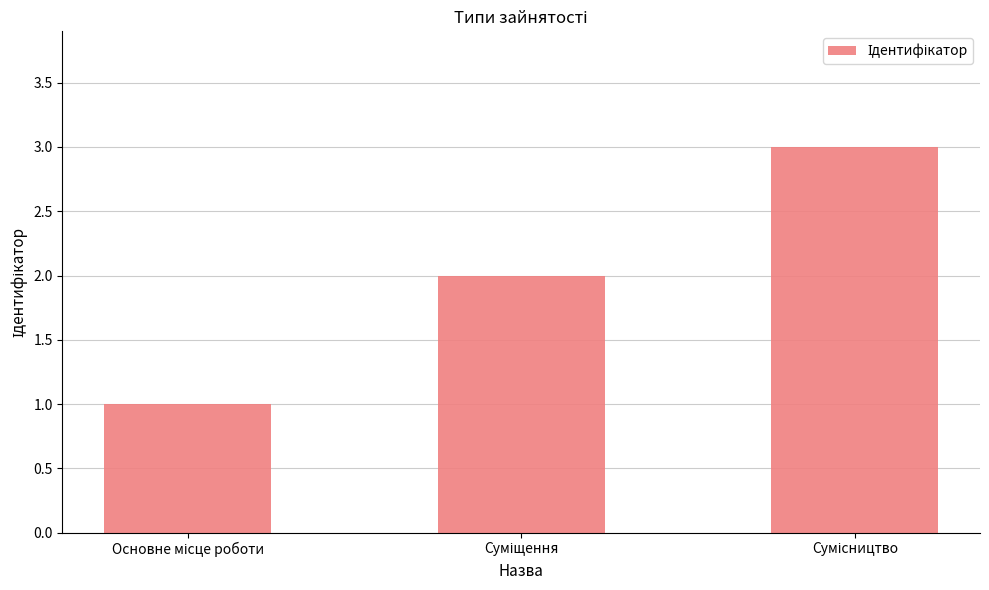

What is the sum of all values?

6